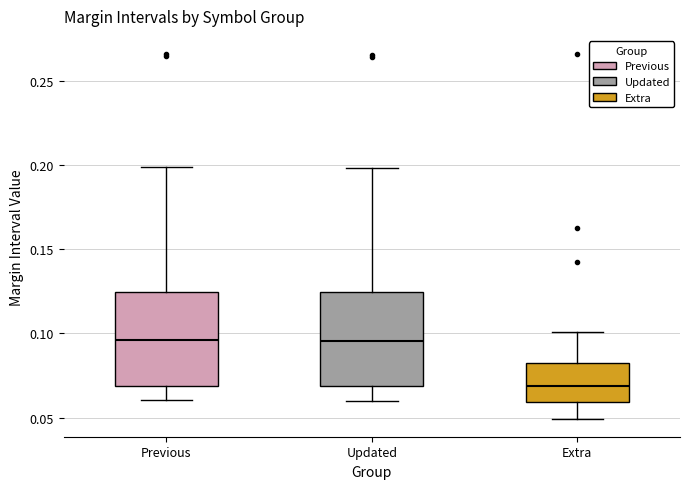

Reading left to right, transcribe this box plot: for each box, give where its median line is, the range the box spans, and where its two whiskers end, as read against the y-axis. The values are not printed on the chart, so give them approximately, as read against the axis.

Previous: median 0.095, box 0.070 to 0.125, whiskers 0.060 to 0.200
Updated: median 0.095, box 0.070 to 0.125, whiskers 0.060 to 0.200
Extra: median 0.070, box 0.060 to 0.080, whiskers 0.050 to 0.100